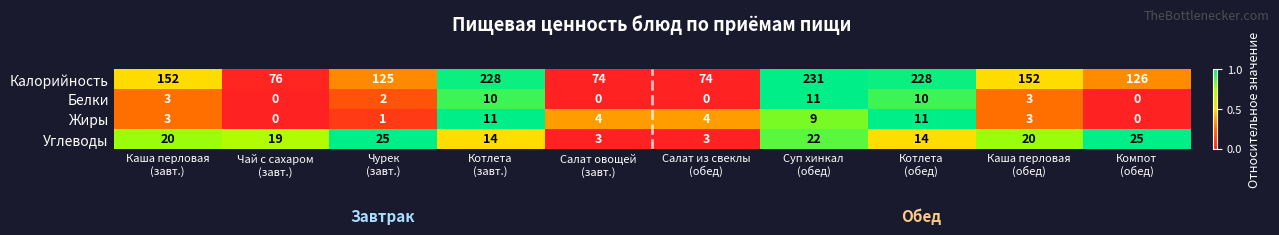

At which category is the sum across all series the highest?

Суп хинкал
(обед)